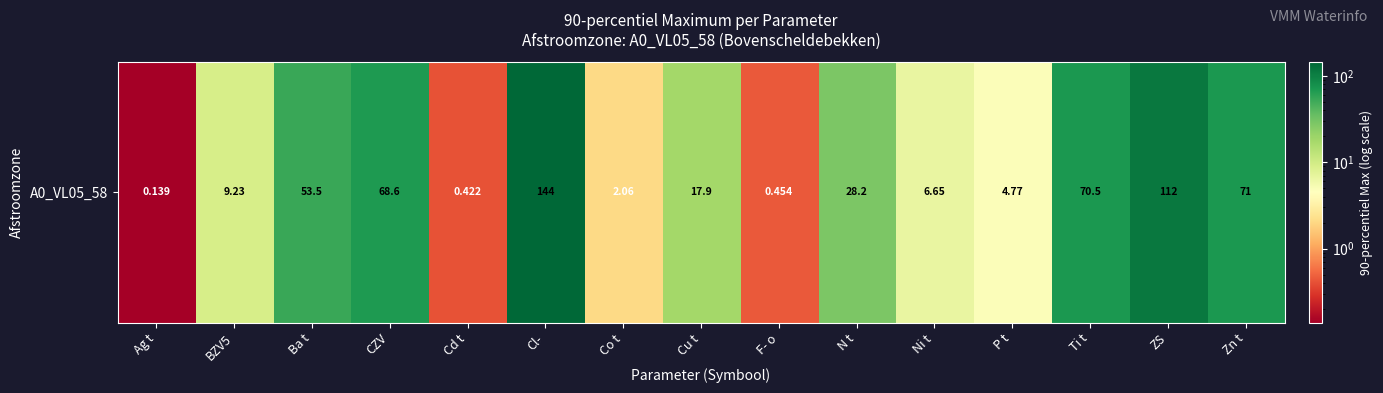

List the labels in order of value, smallest first.

Ag t, Cd t, F- o, Co t, P t, Ni t, BZV5, Cu t, N t, Ba t, CZV, Ti t, Zn t, ZS, Cl-